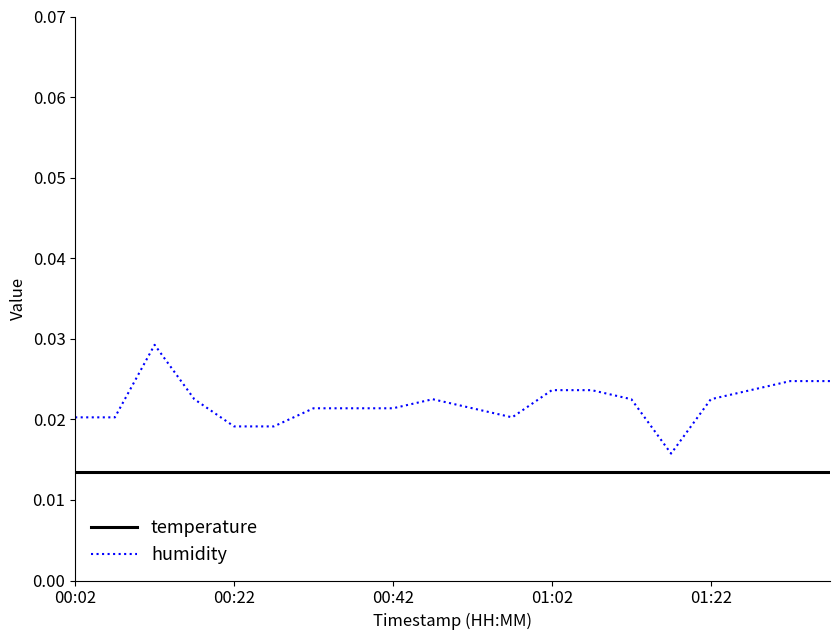

List the series in order of their peak value, highest first.

humidity, temperature